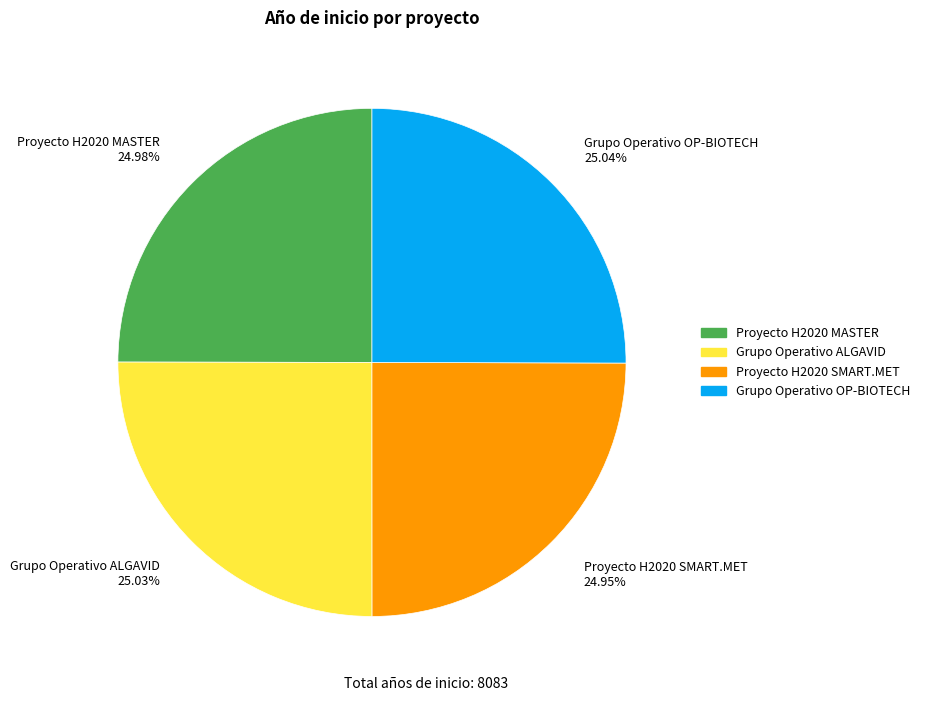

Count the number of slices in the pie.

4